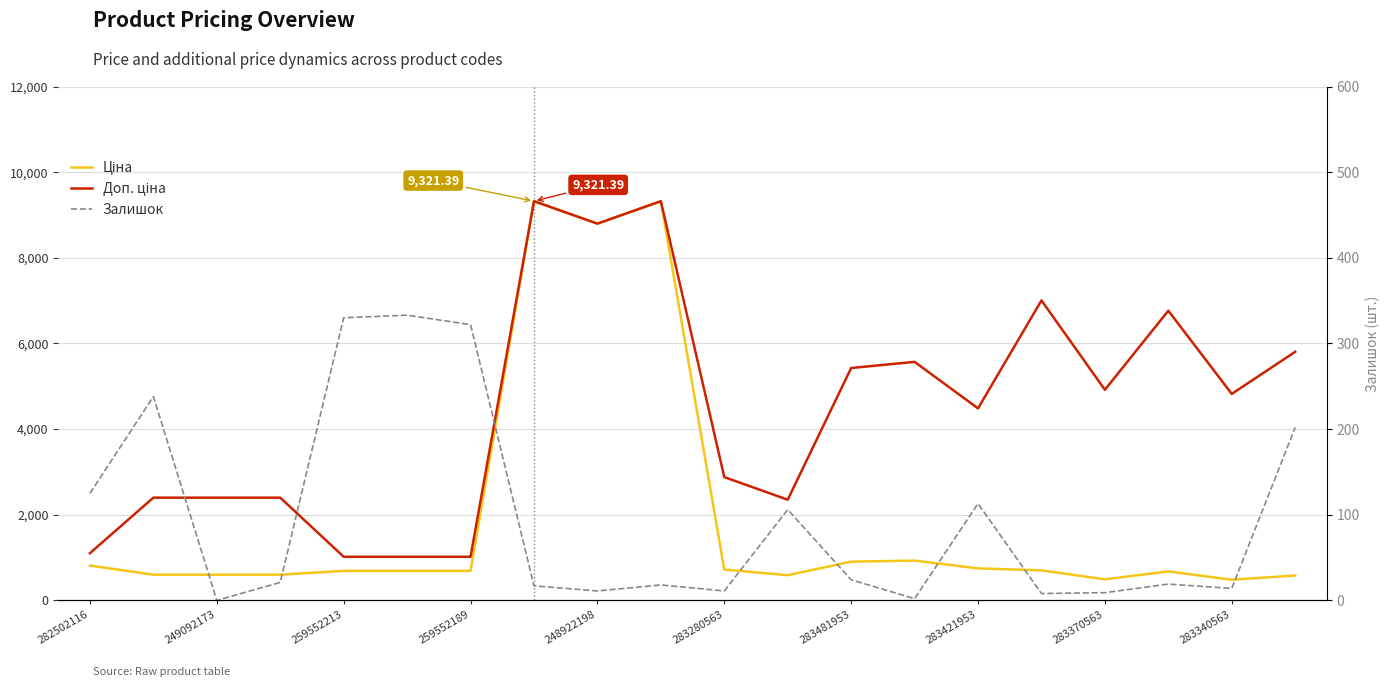

What is the difference between the Ціна values at 17 and 259552189?

76.8